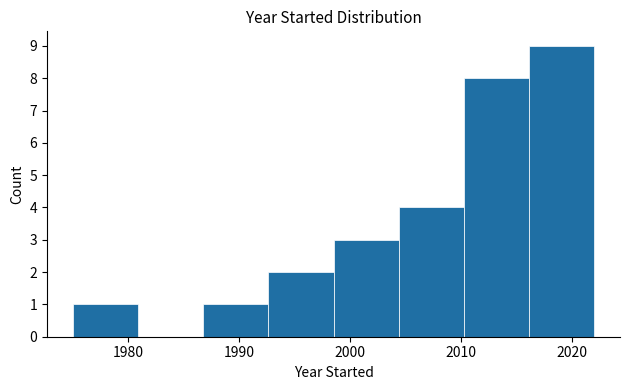

How tall is the bar that spans 1987 to 1993 on the x-axis? Neither the bar edges nor the heights are printed on the chart, so give them approximately, as read against the axes.

1